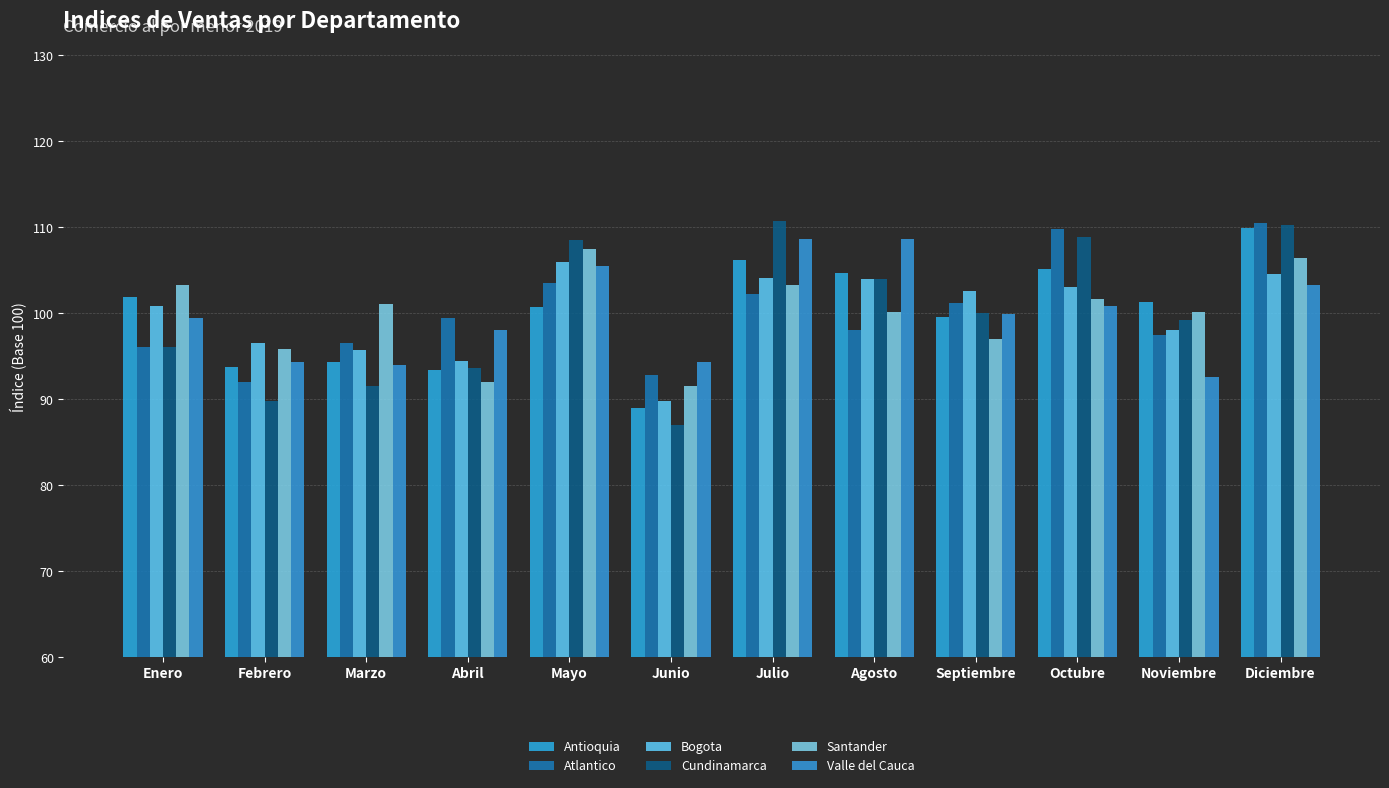

What is the label of the 3rd bar from the right?

Octubre